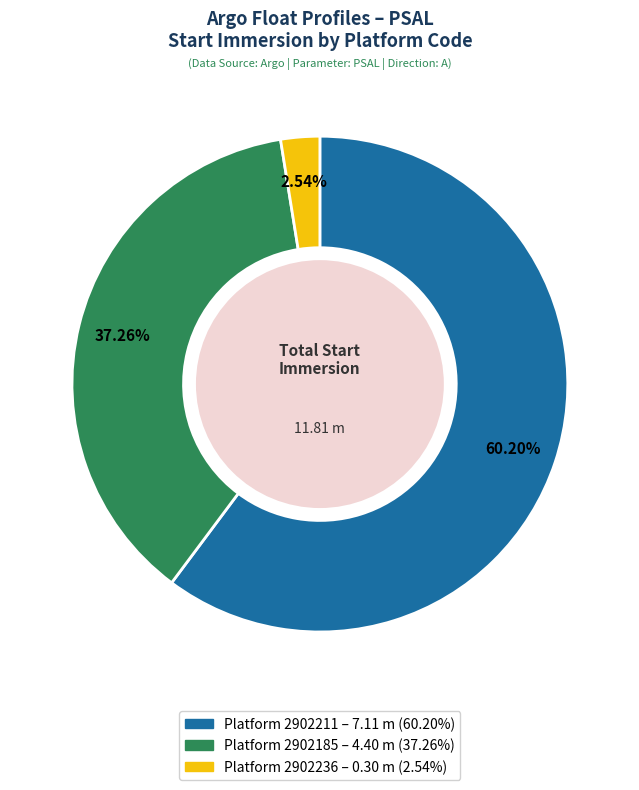

Is there any slice that represents more than half of the pie?

Yes